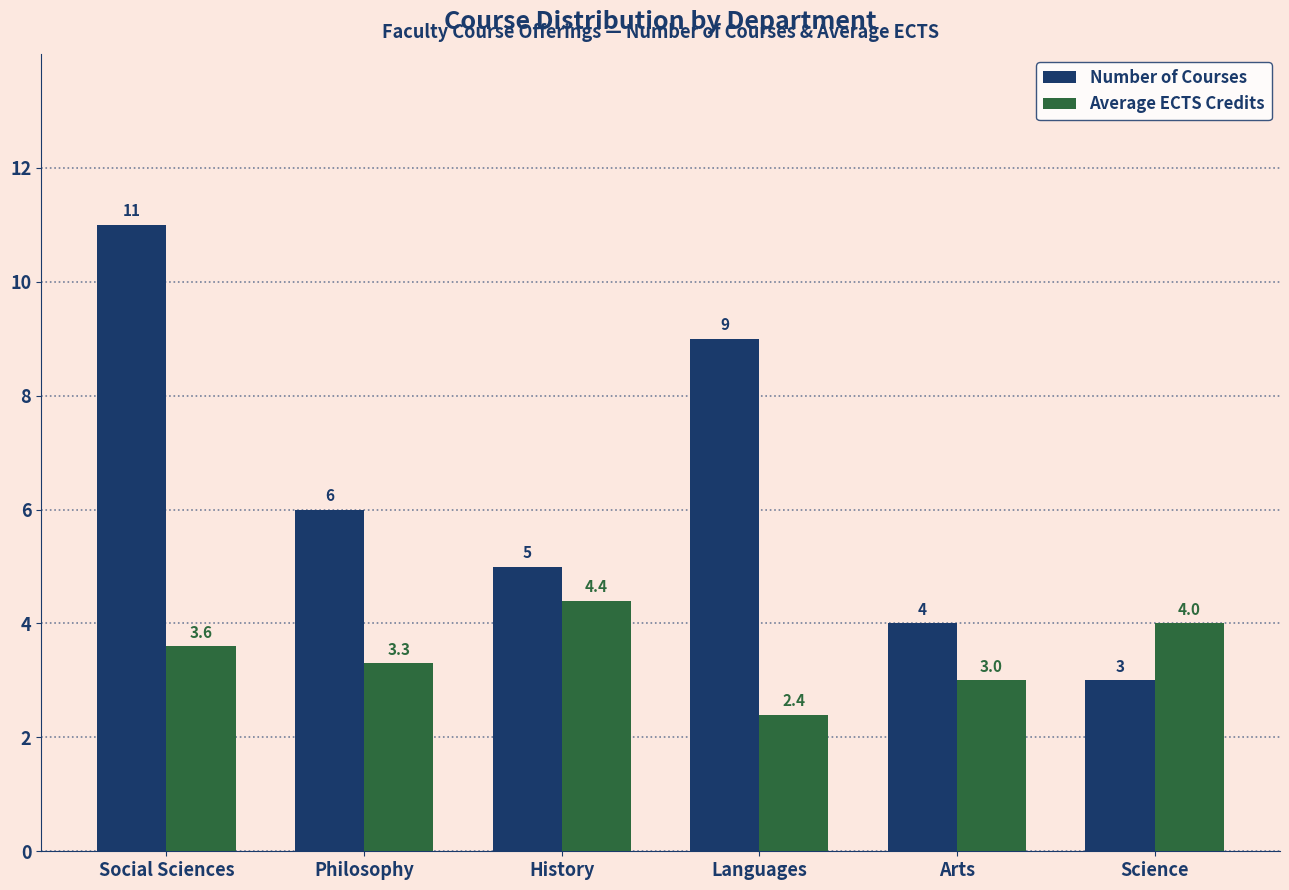

What is the spread (max minus min) of values at Languages?

6.6